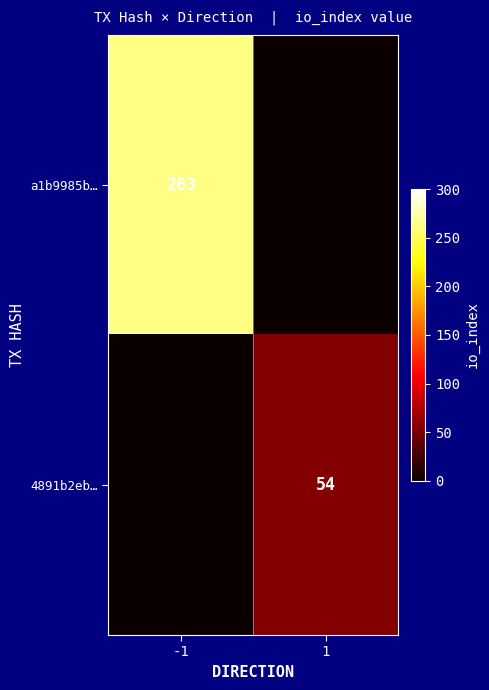

At which category is the sum across all series the highest?

-1